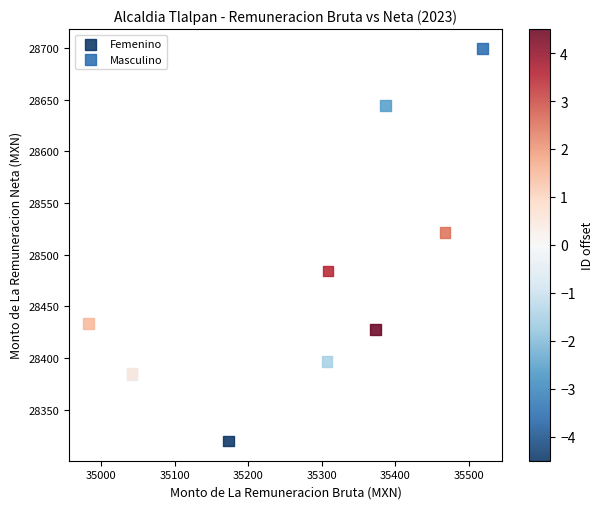

Which series reaches the maximum Y coordinate?

Masculino